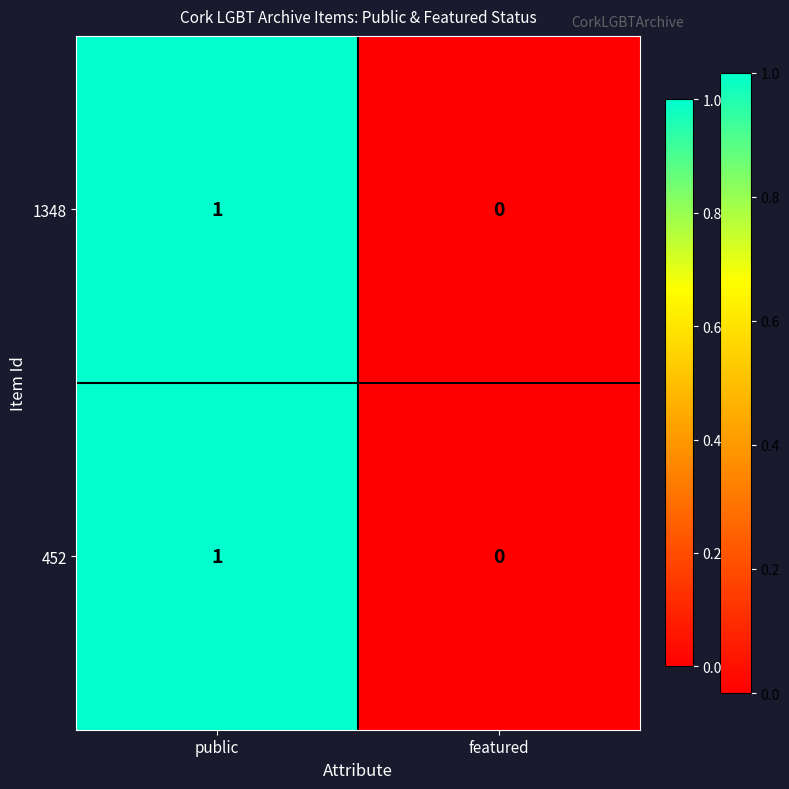

Is the value of 452 at featured greater than the value of 1348 at public?

No